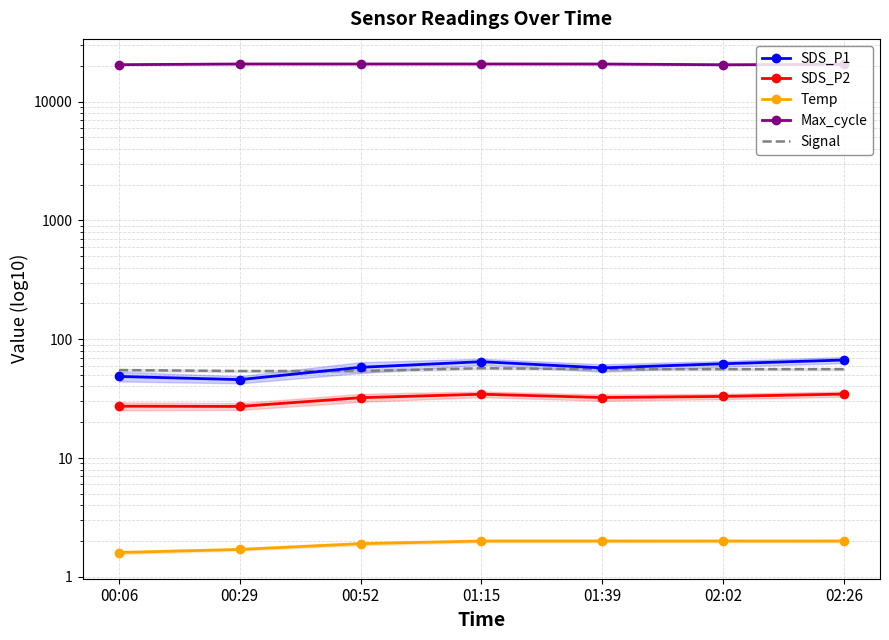

True or false: Max_cycle and SDS_P1 cross at least once.

False